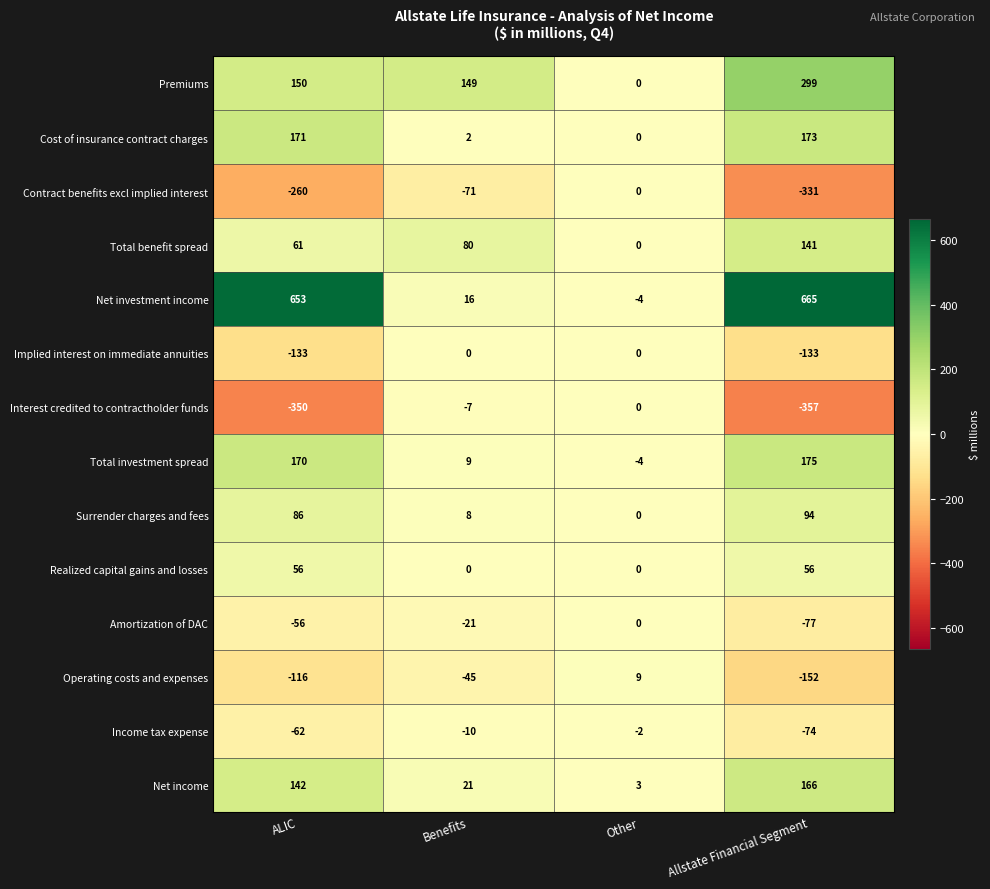

What is the approximate value of Operating costs and expenses at Benefits, to the nearest 50?

-50